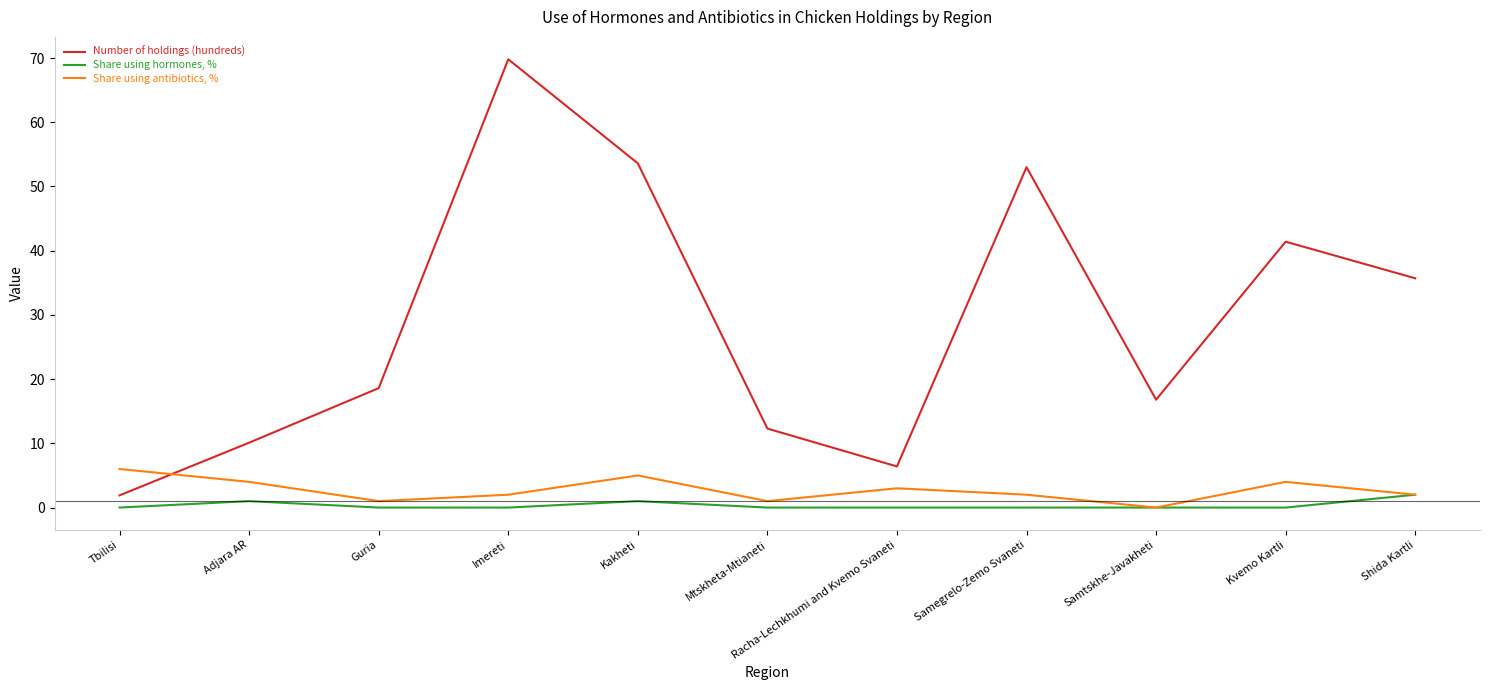

Which series ends up on top after the final intersection of Number of holdings (hundreds) and Share using antibiotics, %?

Number of holdings (hundreds)